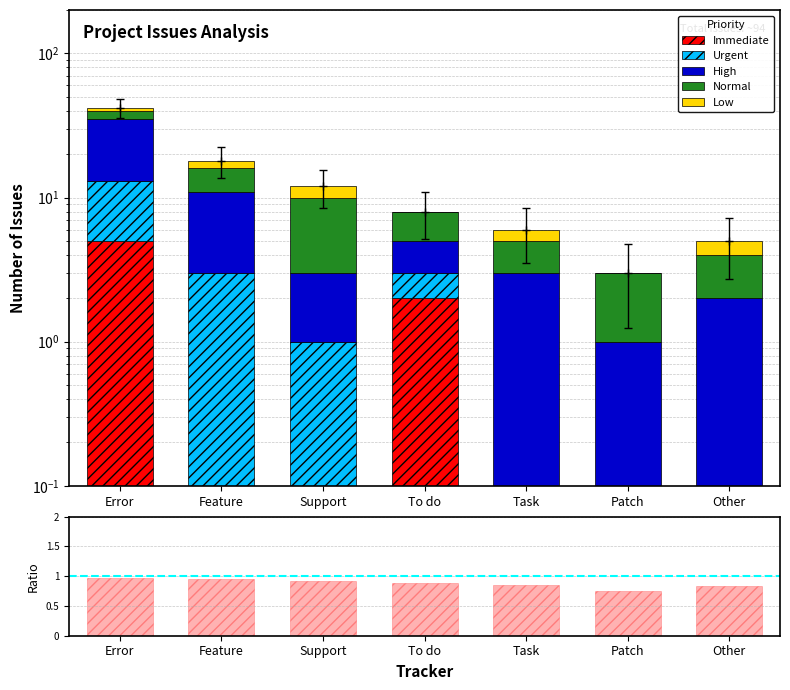

What position from the left is Error?

1